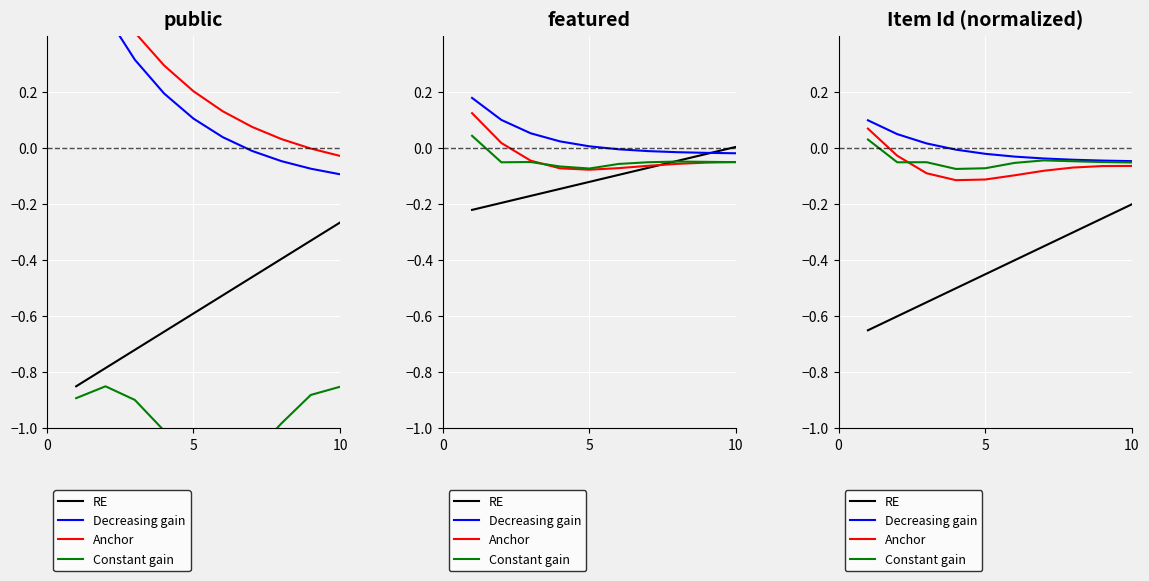

True or false: Decreasing gain has a value of -0.0 at 5.

True